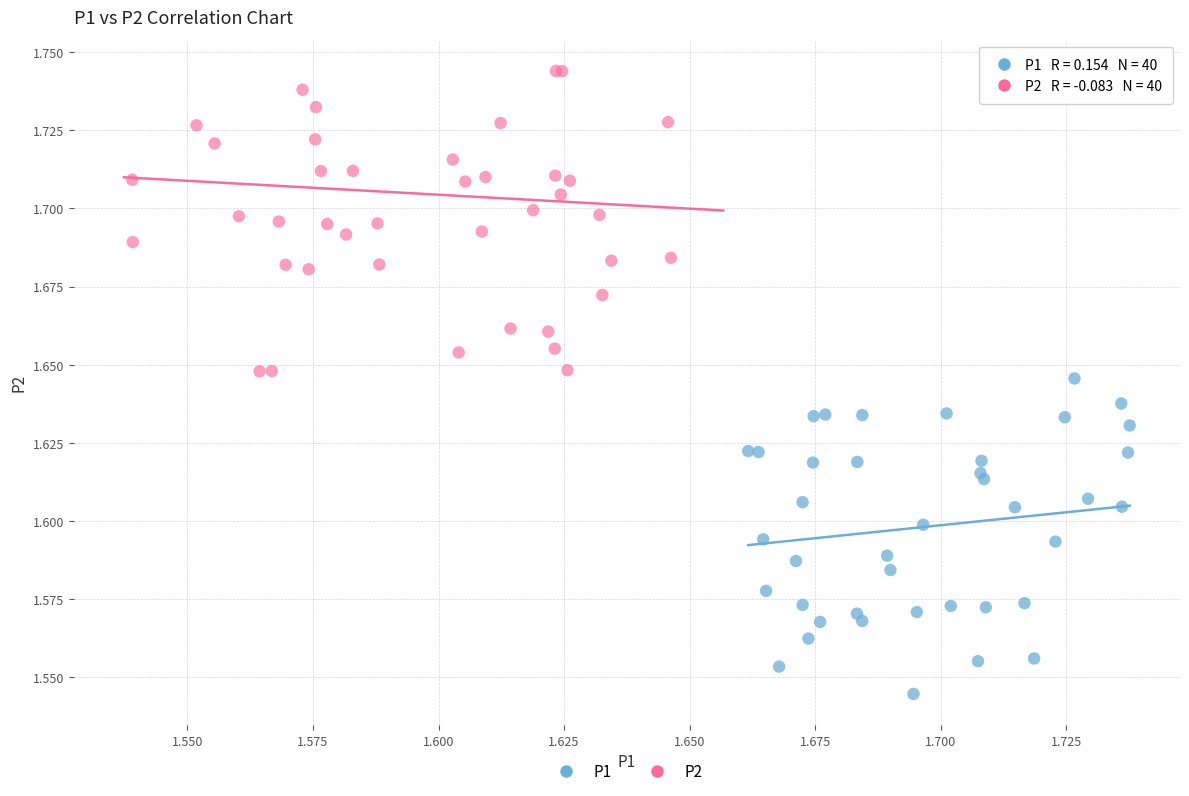

Which series contains the highest Y value?

P2